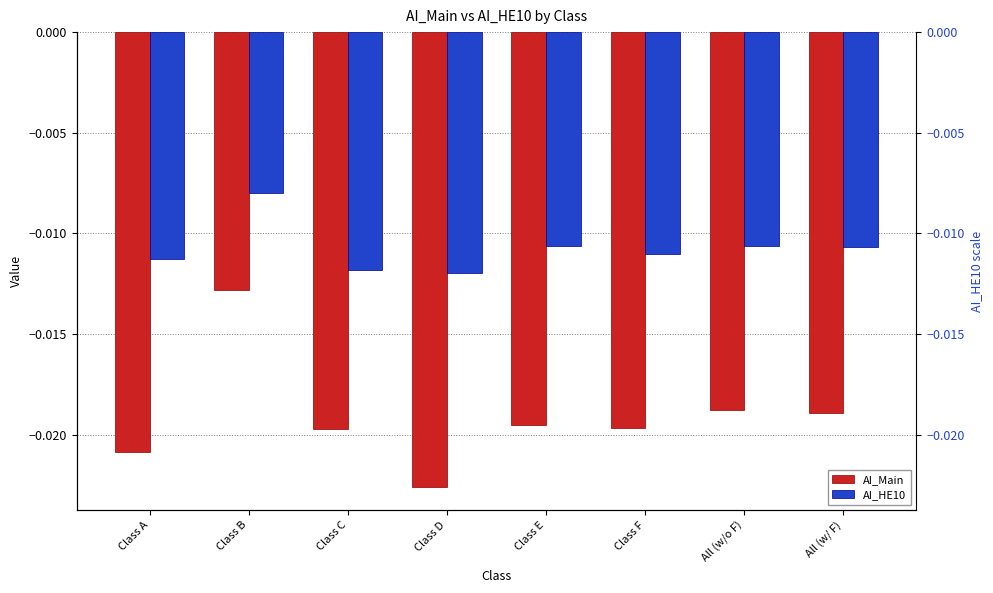

How many distinct data groups are displayed?

2